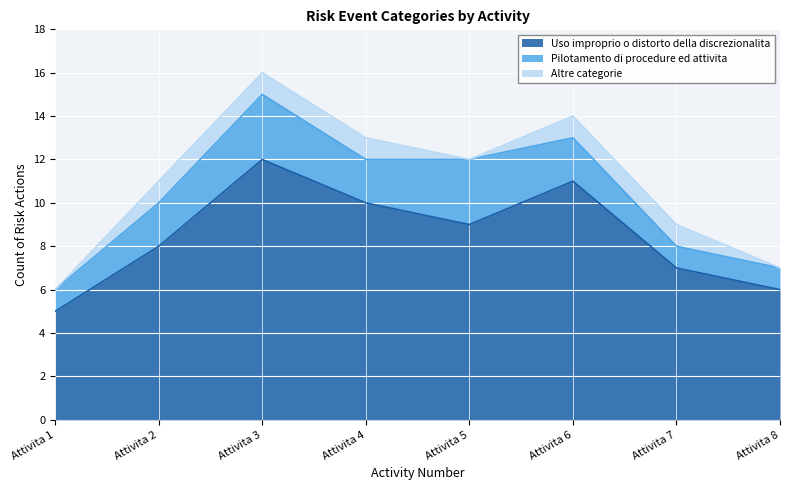

Reading left to right, transcribe all the data shown in this chart.

Uso improprio o distorto della discrezionalita: 5	8	12	10	9	11	7	6
Pilotamento di procedure ed attivita: 1	2	3	2	3	2	1	1
Altre categorie: 0	1	1	1	0	1	1	0